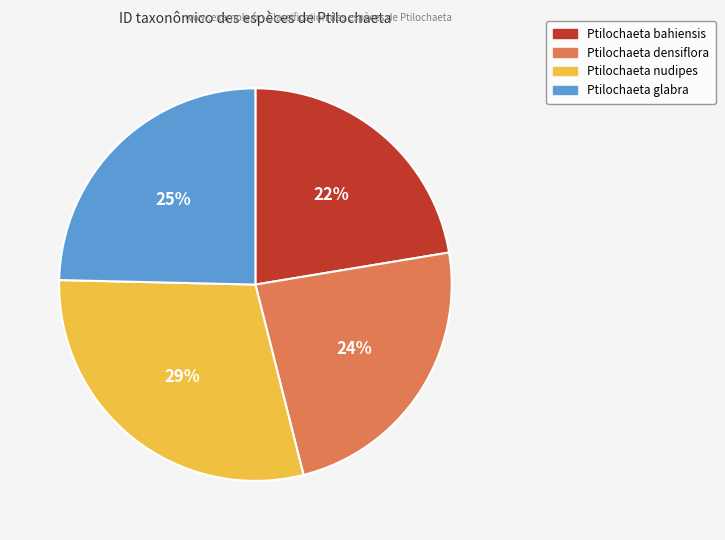

Rank the categories by value from highest to lowest.

Ptilochaeta nudipes, Ptilochaeta glabra, Ptilochaeta densiflora, Ptilochaeta bahiensis